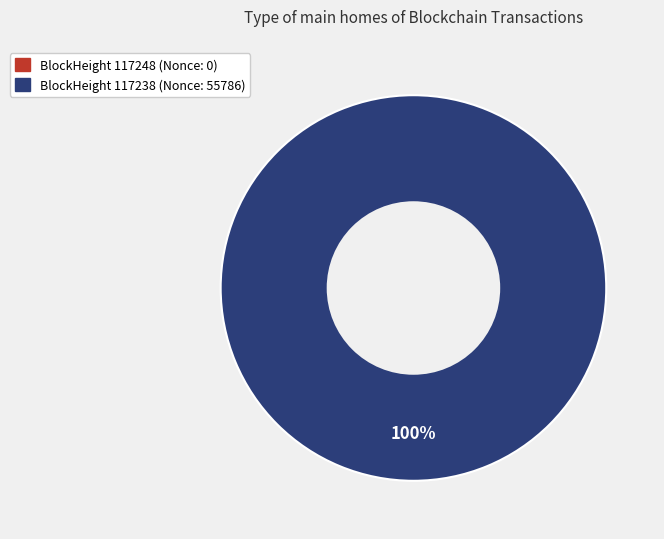

Which category has the smallest portion of the pie?

117248